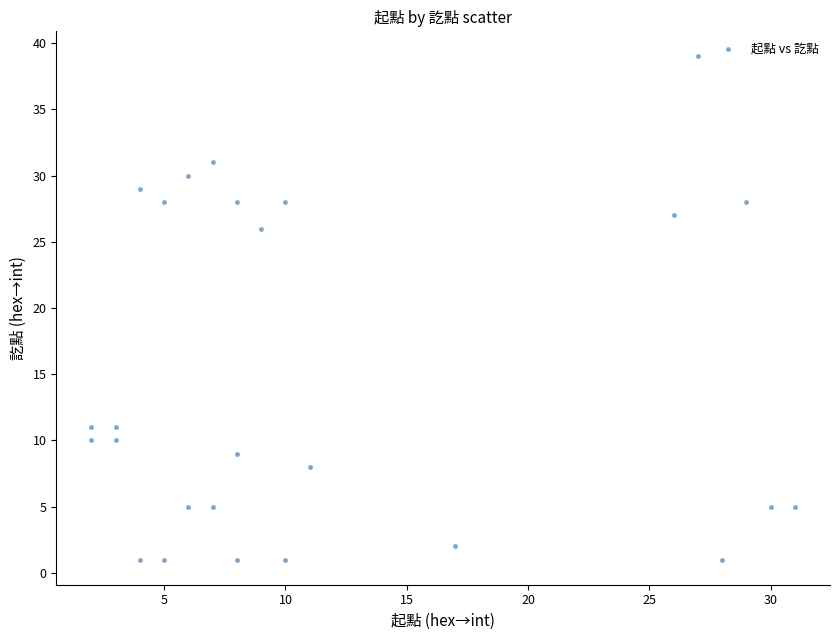

What is the range of Y values (max minus min)?

38